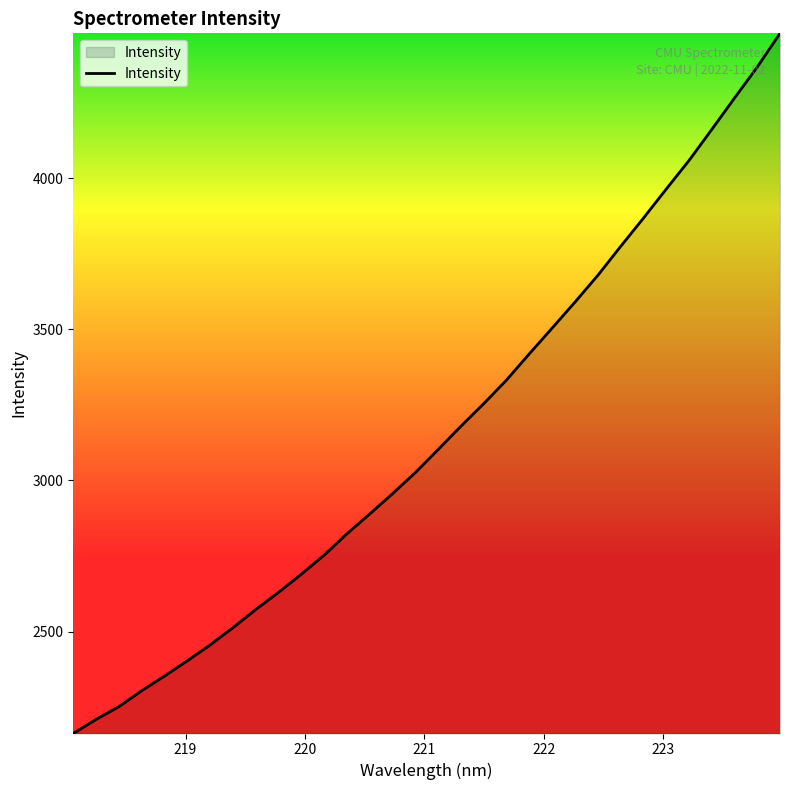

What is the greatest value displayed?

4478.3